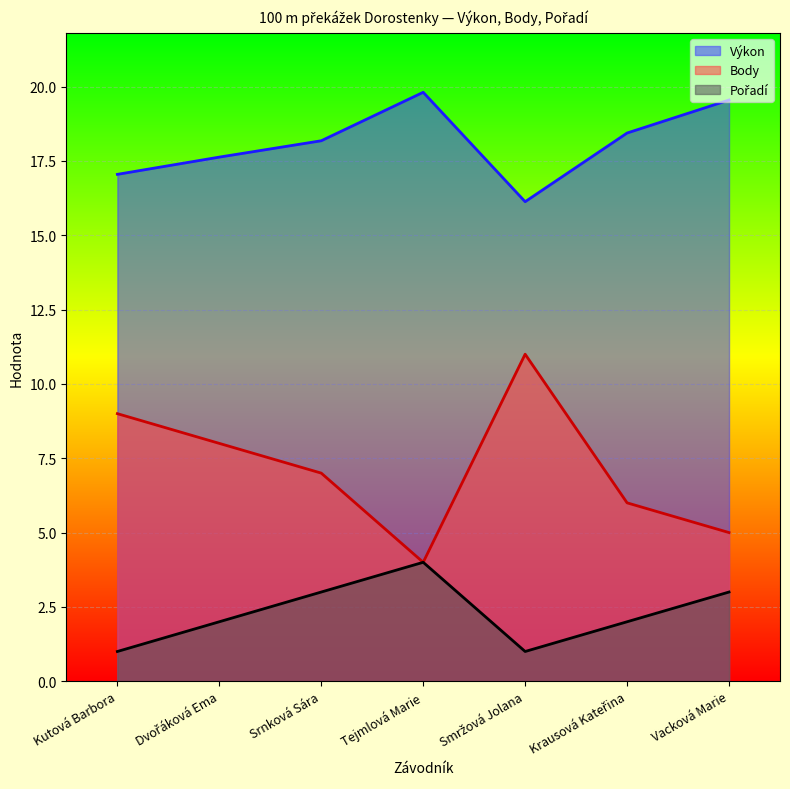

The Body series shows 4.0 at Tejmlová Marie. True or false?

True